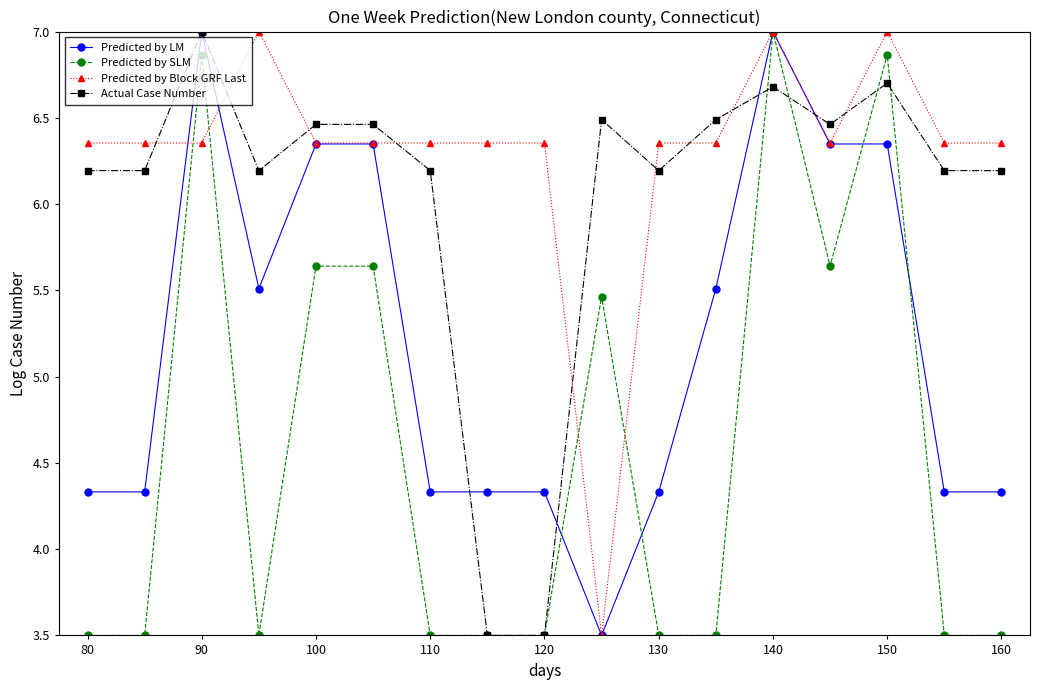

Which series has the largest total across all categories?

Predicted by Block GRF Last